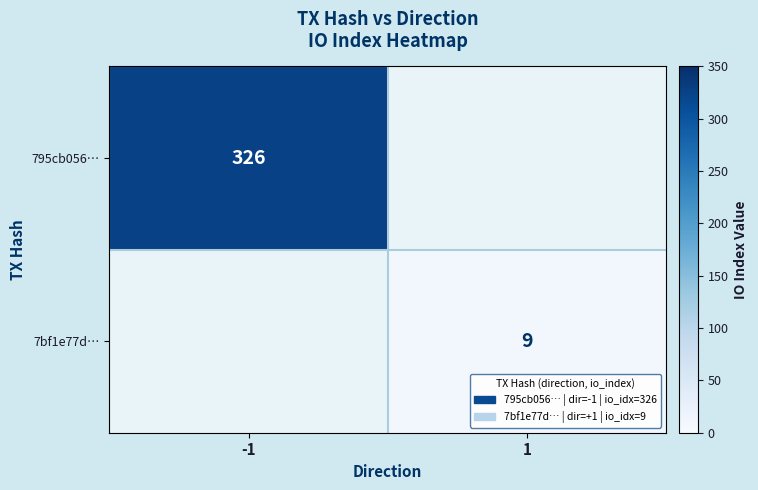

At how many categories does at least one series exceed 153?

1